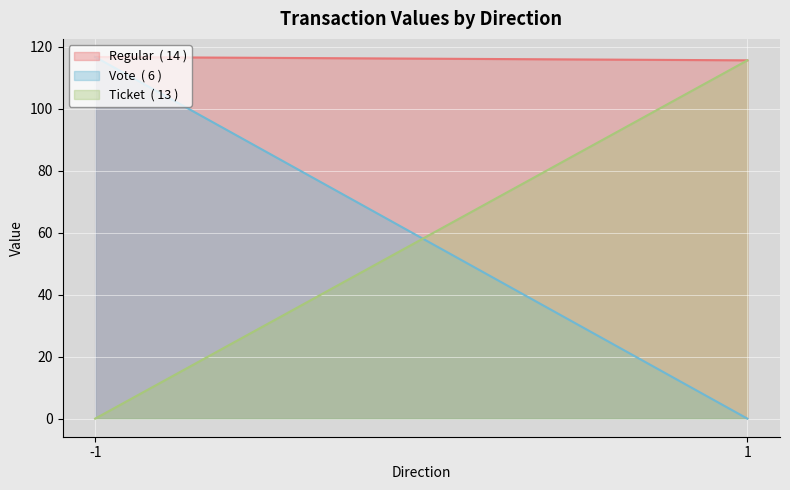

How many lines are shown in the chart?

3